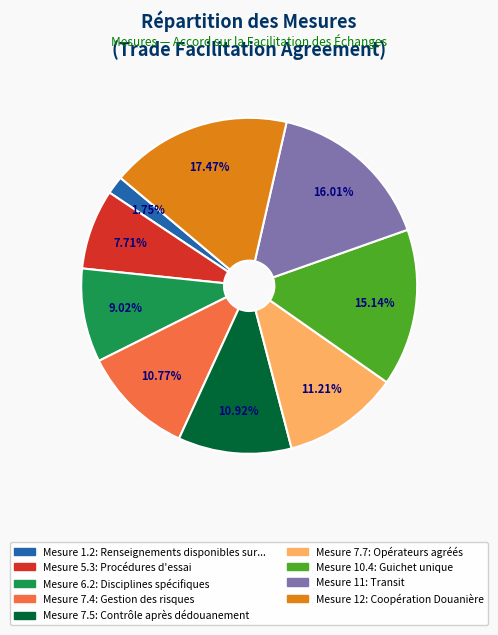

Is there any slice that represents more than half of the pie?

No